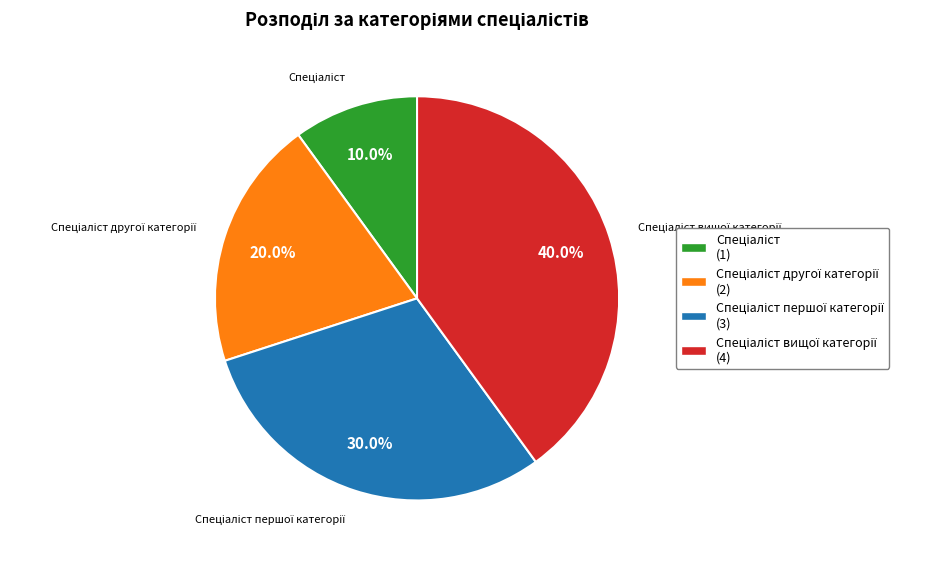

Does any single category account for the majority?

No